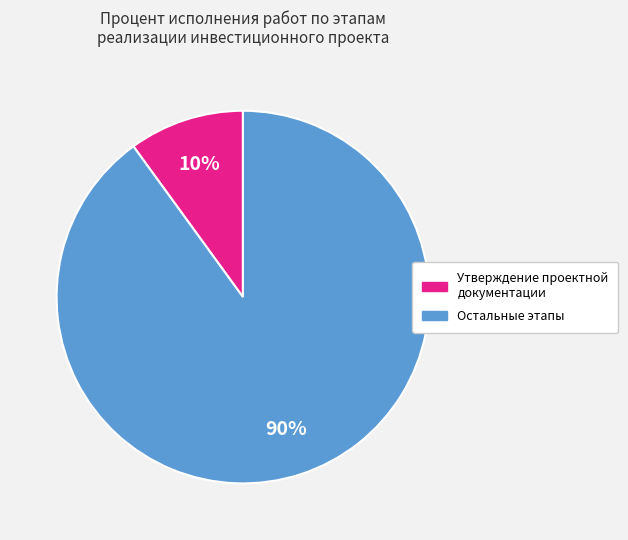

To the nearest percent, what is the difference between the largest and smallest slice percentages?

80%